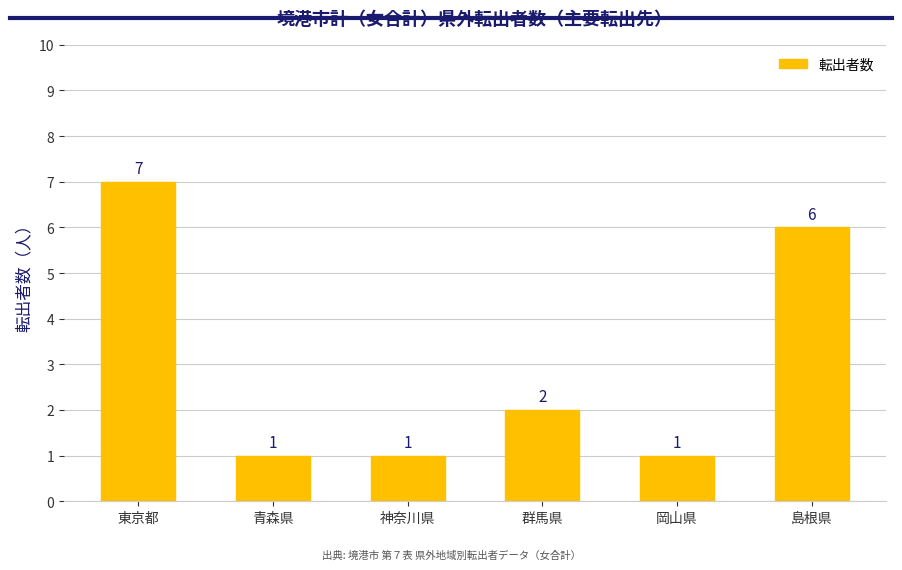

What is the label of the 3rd bar from the left?

神奈川県